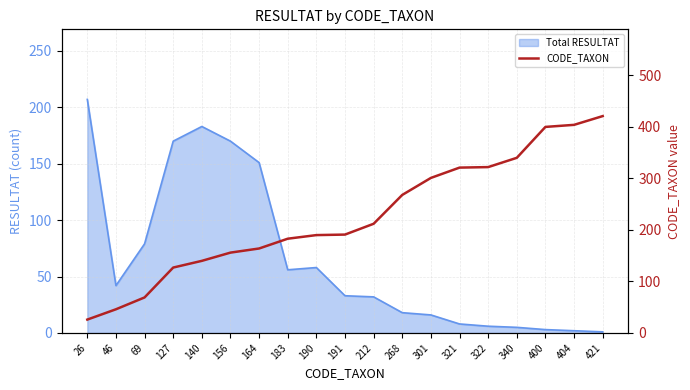

Read the value at 156, to the nearest 10.

160